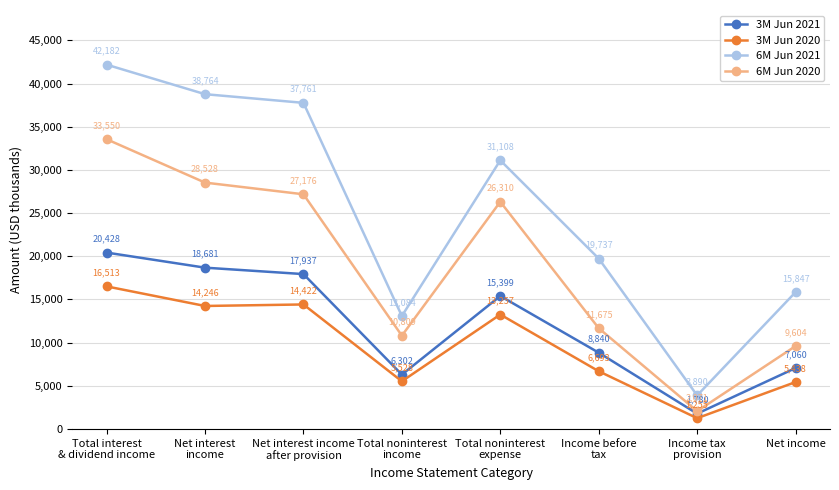

What is the spread (max minus min) of values at Total noninterest
income?

7556